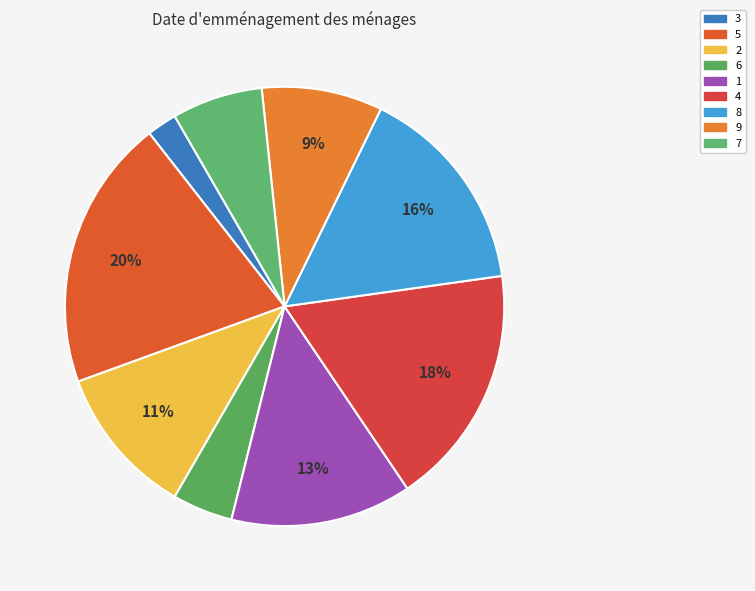

What percentage is the 5 slice, to the nearest percent?

20%